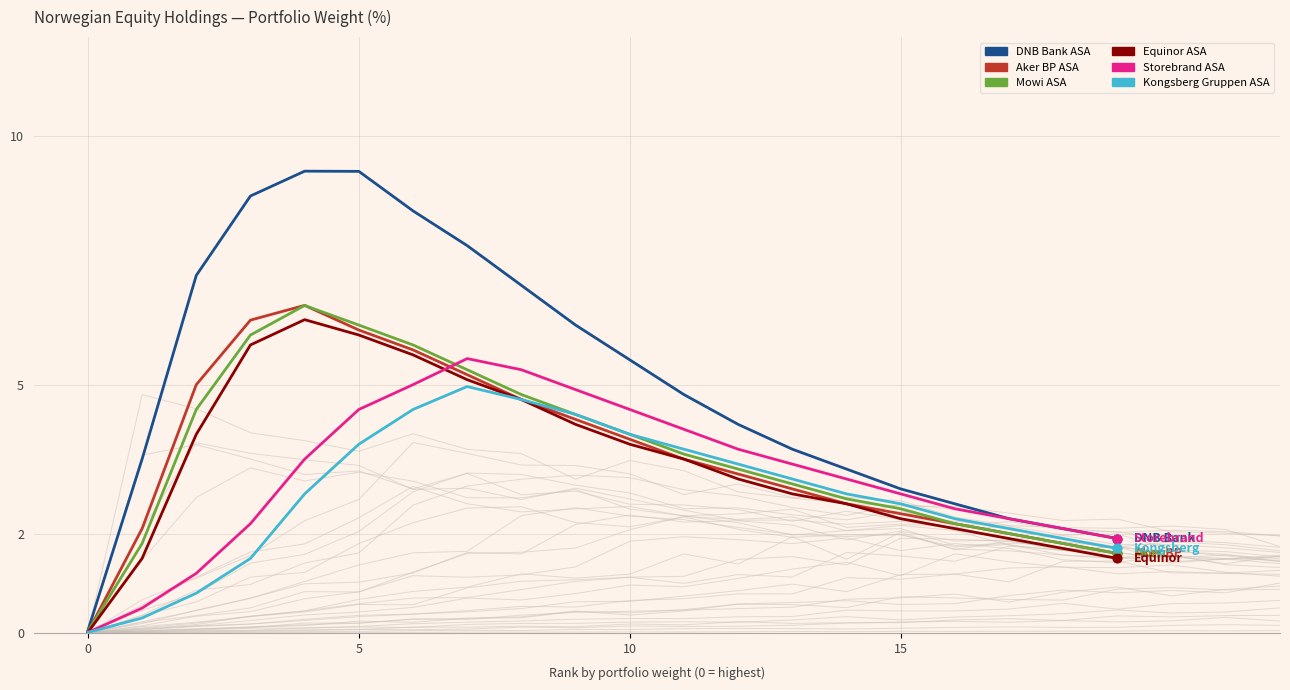

Which series has the widest spread of Y values?

DNB Bank ASA